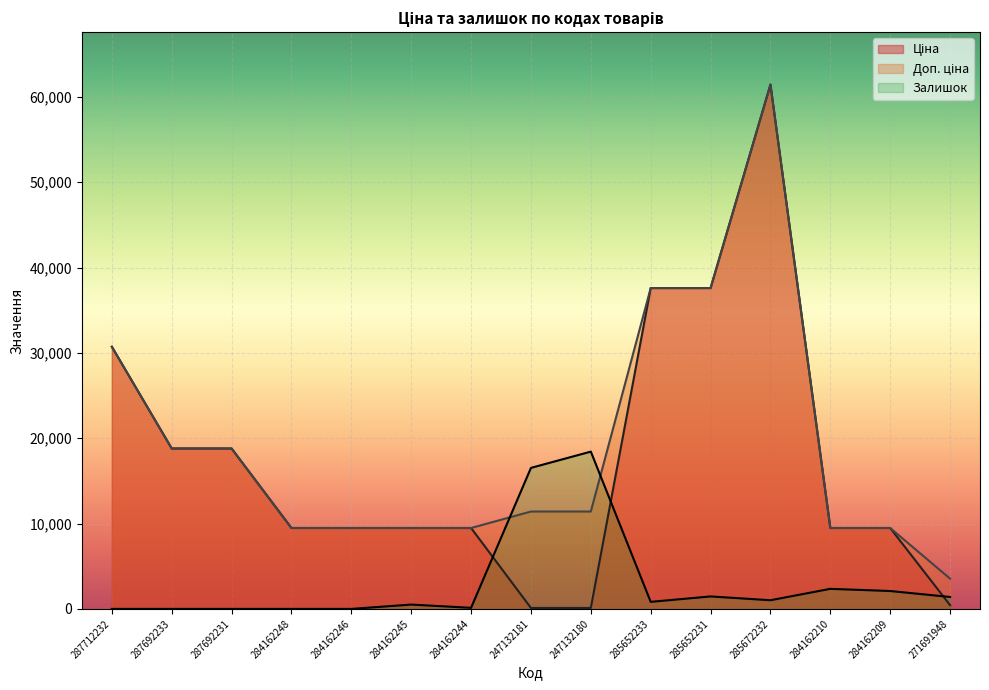

Is the value of Залишок at 284162245 greater than the value of Ціна at 287692231?

No